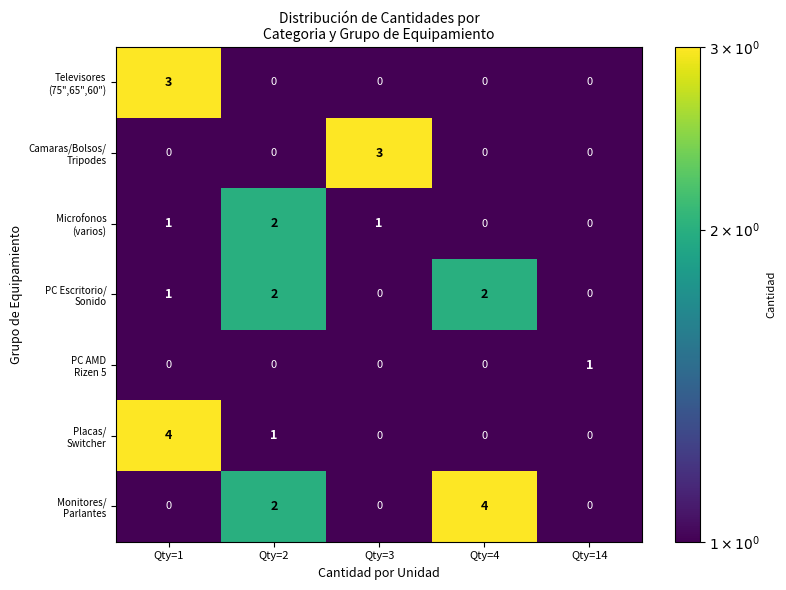

What is the spread (max minus min) of values at Qty=1?

4